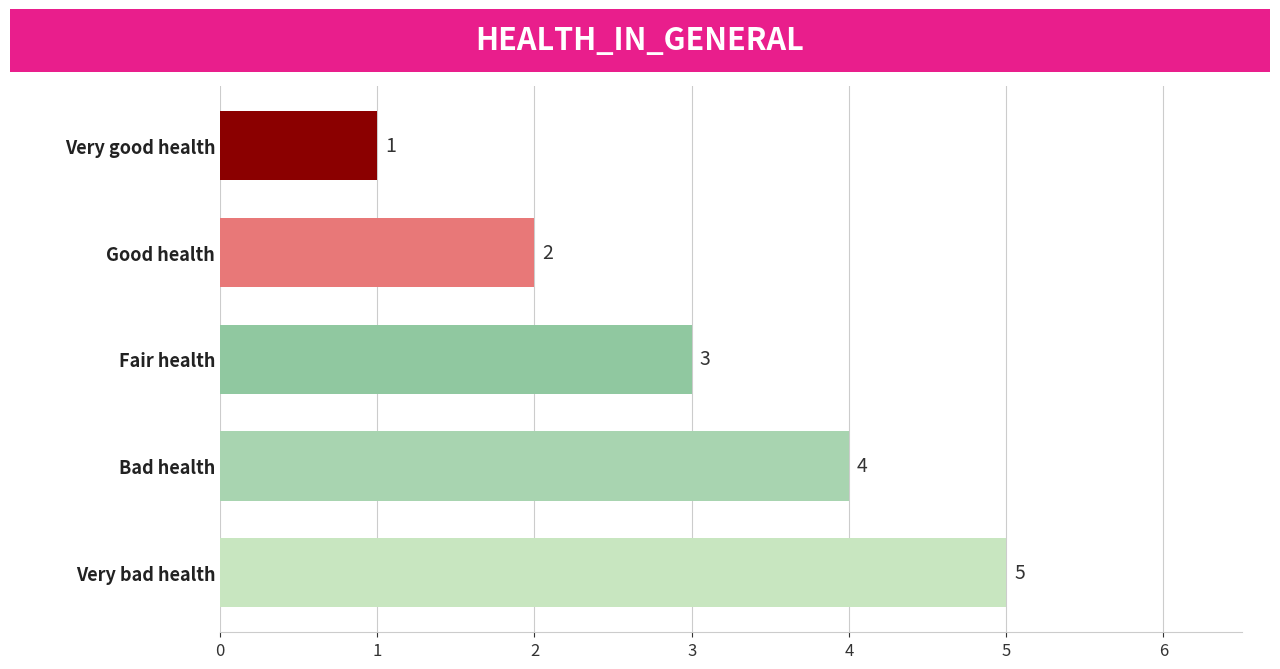

Where is the data nearest to the value 3?

Fair health